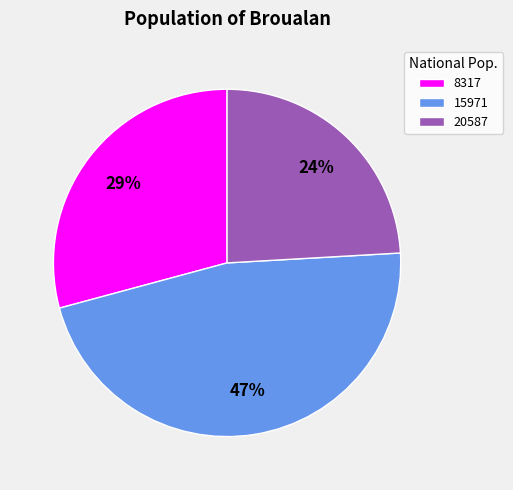

To the nearest percent, what is the average slice percentage?

33%